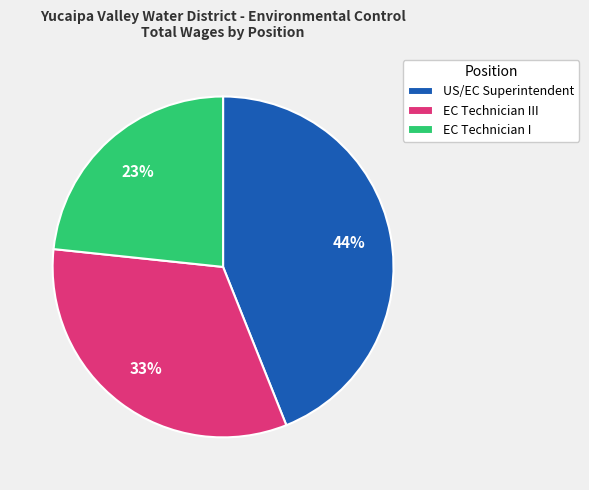

Is US/EC Superintendent the majority of the pie?

No